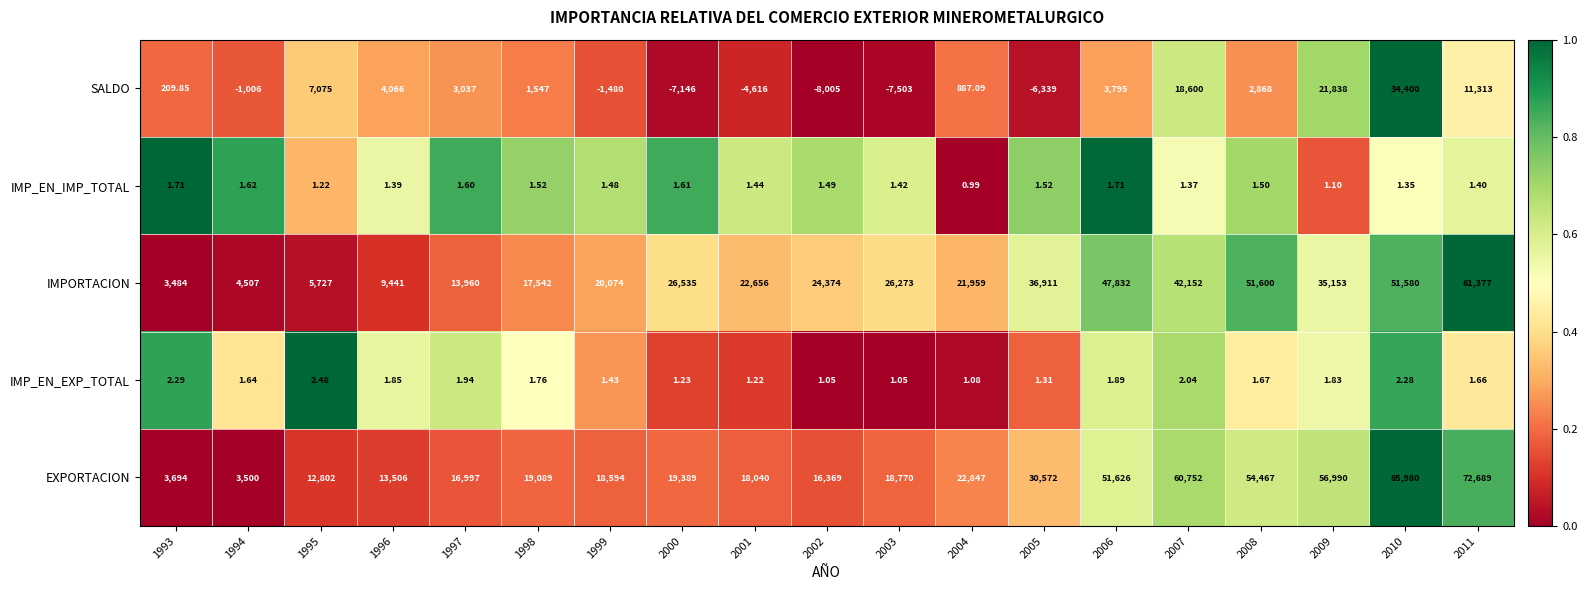

Is the value of EXPORTACION at 2001 greater than the value of SALDO at 1997?

Yes